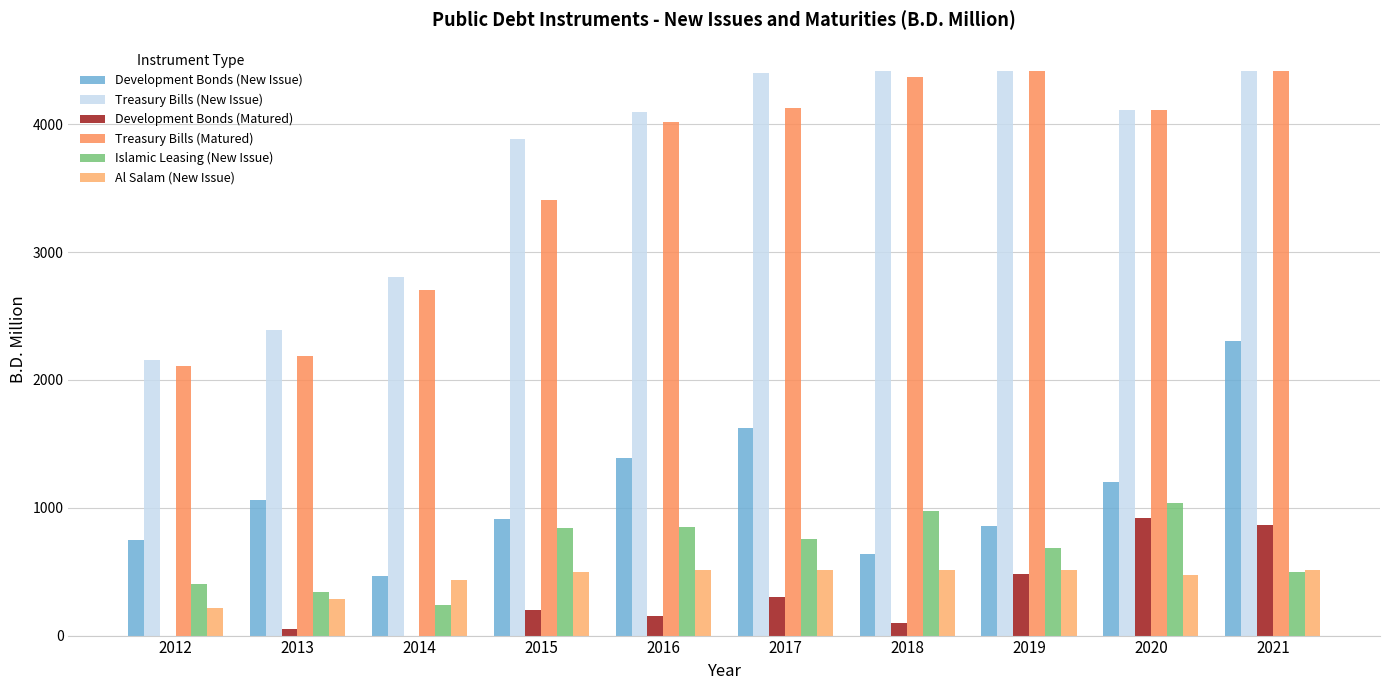

Reading right to left, transcribe all the data shown in this chart.

Development Bonds (New Issue): 2021=2304.0	2020=1202.0	2019=861.0	2018=638.0	2017=1622.0	2016=1386.6	2015=914.0	2014=470.0	2013=1064.0	2012=749.0
Treasury Bills (New Issue): 2021=4420.0	2020=4110.0	2019=4420.0	2018=4420.0	2017=4405.0	2016=4095.0	2015=3885.0	2014=2805.0	2013=2390.0	2012=2160.0
Development Bonds (Matured): 2021=866.6	2020=920.0	2019=485.0	2018=100.0	2017=300.0	2016=150.0	2015=200.0	2014=0.0	2013=50.0	2012=0.0
Treasury Bills (Matured): 2021=4420.0	2020=4110.0	2019=4420.0	2018=4370.0	2017=4130.0	2016=4020.0	2015=3405.0	2014=2705.0	2013=2190.0	2012=2110.0
Islamic Leasing (New Issue): 2021=500.0	2020=1038.0	2019=688.0	2018=976.0	2017=756.6	2016=851.9	2015=844.0	2014=240.0	2013=340.0	2012=400.0
Al Salam (New Issue): 2021=516.0	2020=473.0	2019=516.0	2018=516.0	2017=516.0	2016=516.0	2015=495.0	2014=432.0	2013=288.0	2012=216.0